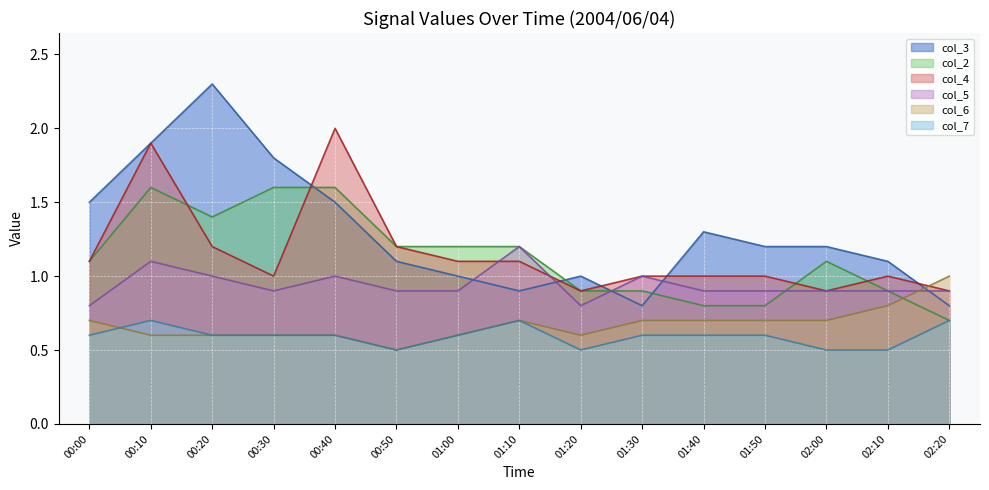

Reading right to left, list all the values displayed in this chart.

col_3: 02:20=0.8	02:10=1.1	02:00=1.2	01:50=1.2	01:40=1.3	01:30=0.8	01:20=1.0	01:10=0.9	01:00=1.0	00:50=1.1	00:40=1.5	00:30=1.8	00:20=2.3	00:10=1.9	00:00=1.5
col_2: 02:20=0.7	02:10=0.9	02:00=1.1	01:50=0.8	01:40=0.8	01:30=0.9	01:20=0.9	01:10=1.2	01:00=1.2	00:50=1.2	00:40=1.6	00:30=1.6	00:20=1.4	00:10=1.6	00:00=1.1
col_4: 02:20=0.9	02:10=1.0	02:00=0.9	01:50=1.0	01:40=1.0	01:30=1.0	01:20=0.9	01:10=1.1	01:00=1.1	00:50=1.2	00:40=2.0	00:30=1.0	00:20=1.2	00:10=1.9	00:00=1.1
col_5: 02:20=0.9	02:10=0.9	02:00=0.9	01:50=0.9	01:40=0.9	01:30=1.0	01:20=0.8	01:10=1.2	01:00=0.9	00:50=0.9	00:40=1.0	00:30=0.9	00:20=1.0	00:10=1.1	00:00=0.8
col_6: 02:20=1.0	02:10=0.8	02:00=0.7	01:50=0.7	01:40=0.7	01:30=0.7	01:20=0.6	01:10=0.7	01:00=0.6	00:50=0.5	00:40=0.6	00:30=0.6	00:20=0.6	00:10=0.6	00:00=0.7
col_7: 02:20=0.7	02:10=0.5	02:00=0.5	01:50=0.6	01:40=0.6	01:30=0.6	01:20=0.5	01:10=0.7	01:00=0.6	00:50=0.5	00:40=0.6	00:30=0.6	00:20=0.6	00:10=0.7	00:00=0.6